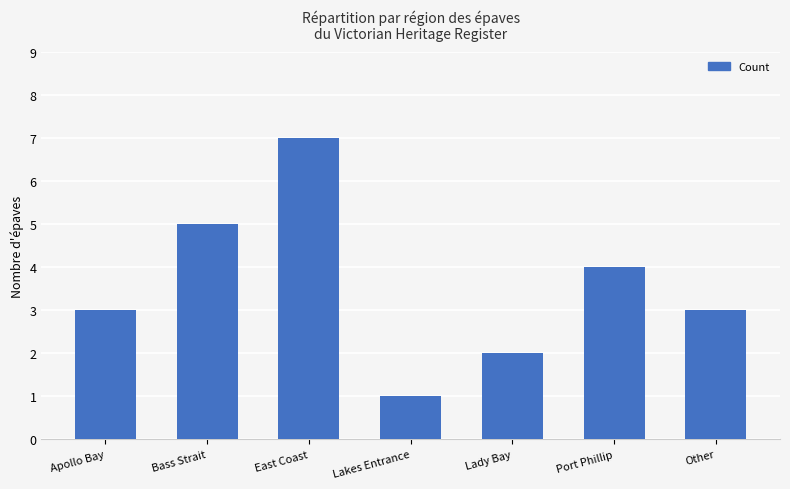

What is the approximate value at Apollo Bay?

3